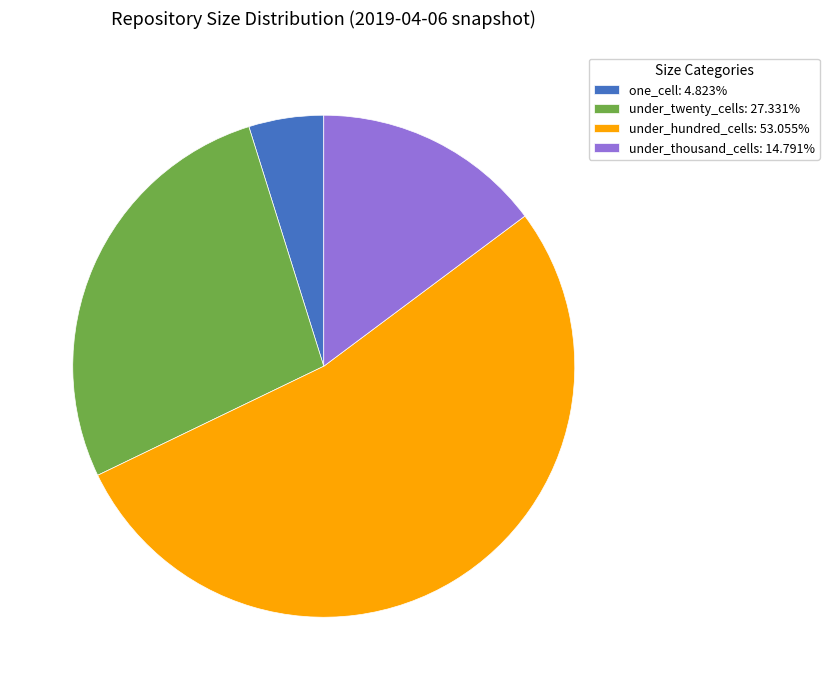

Does any single category account for the majority?

Yes